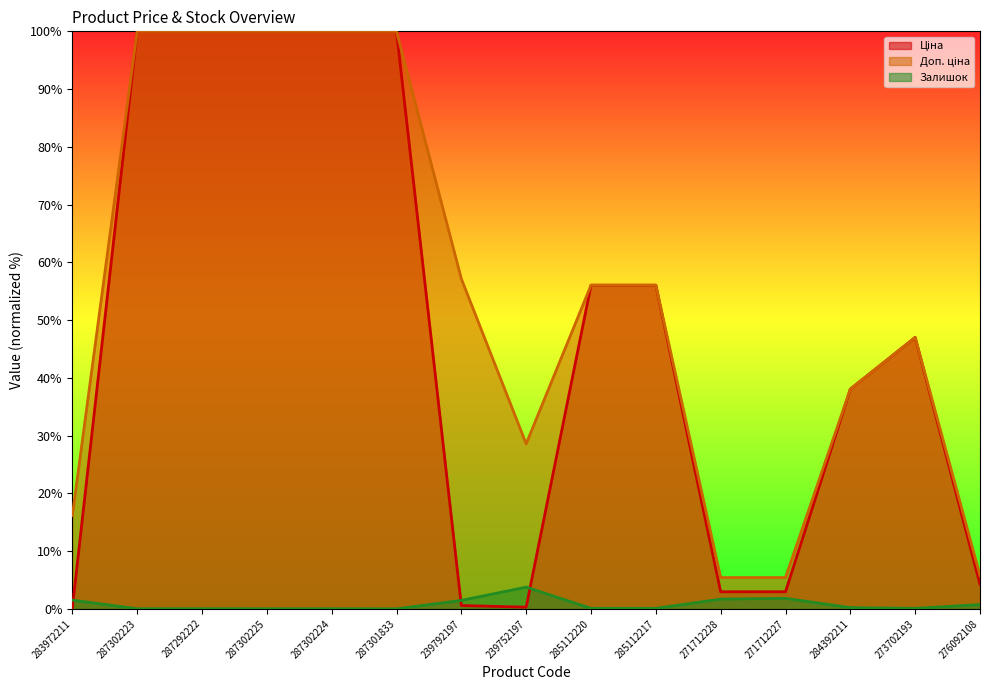

True or false: Ціна and Доп. ціна cross at least once.

False